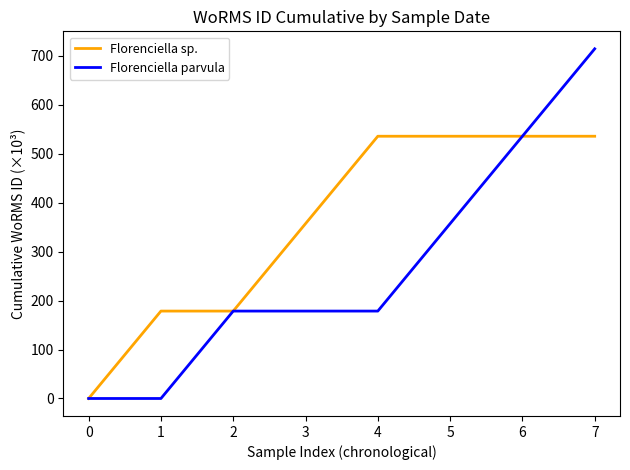

What is the sum of the Florenciella sp. values at 1 and 4?

714.5